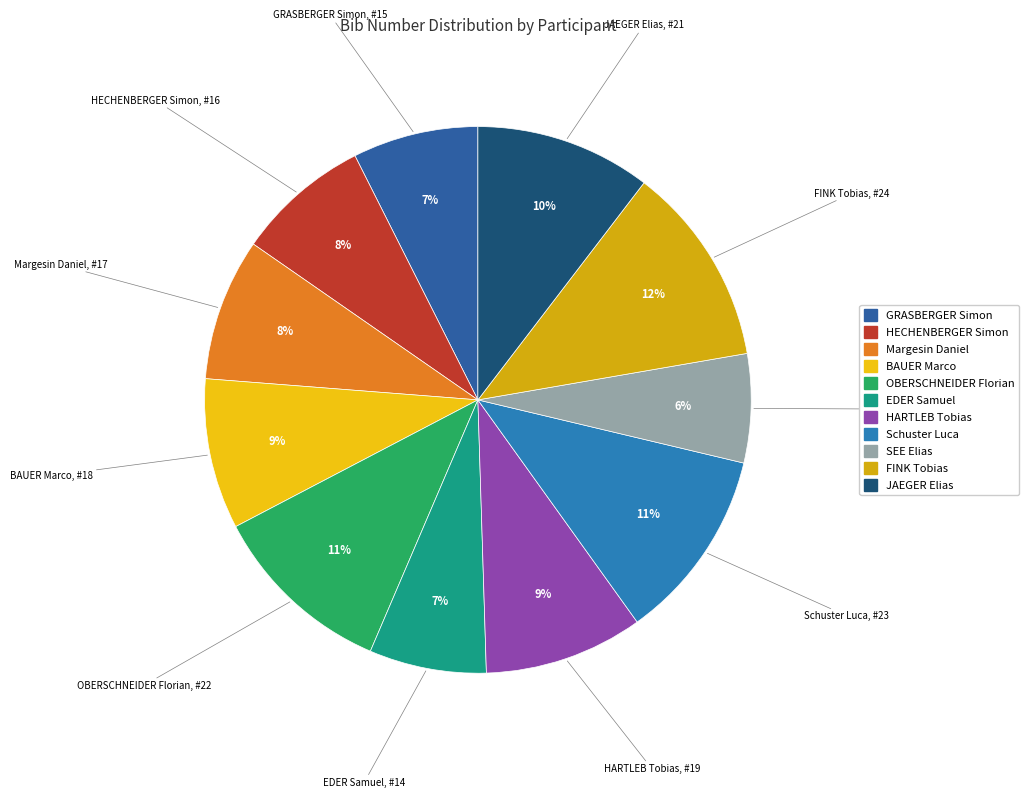

Count the number of slices in the pie.

11